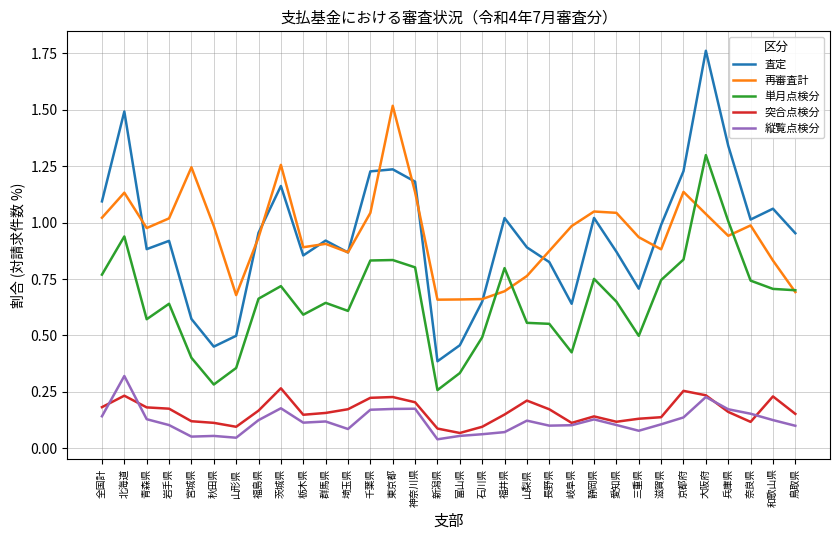

Which label corresponds to the largest value in the chart?

大阪府